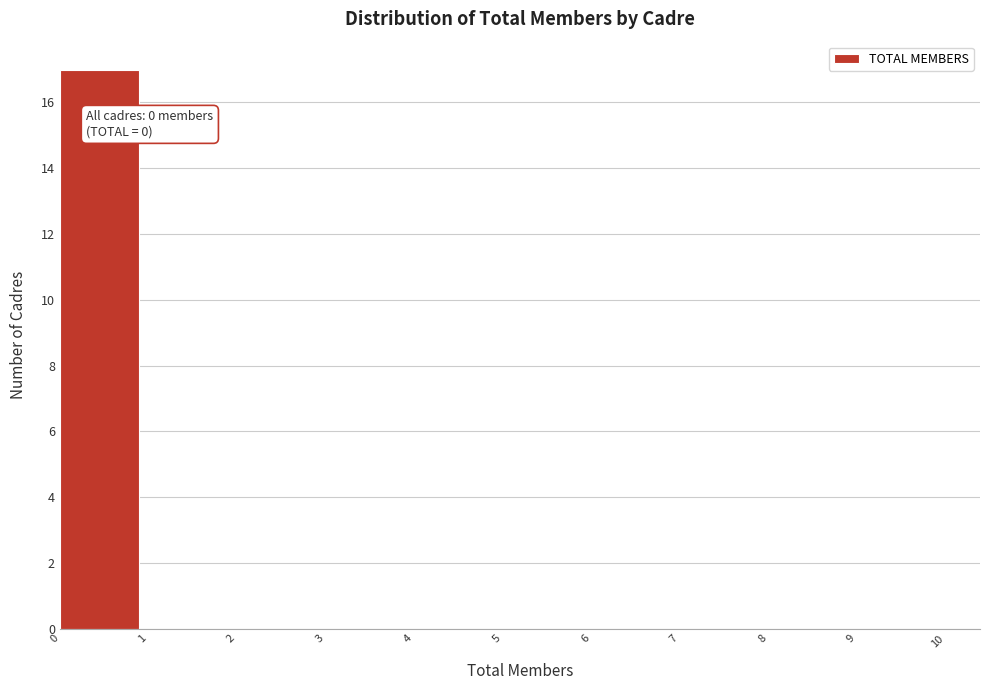

Which range on the x-axis has the tallest bar?

0 to 1